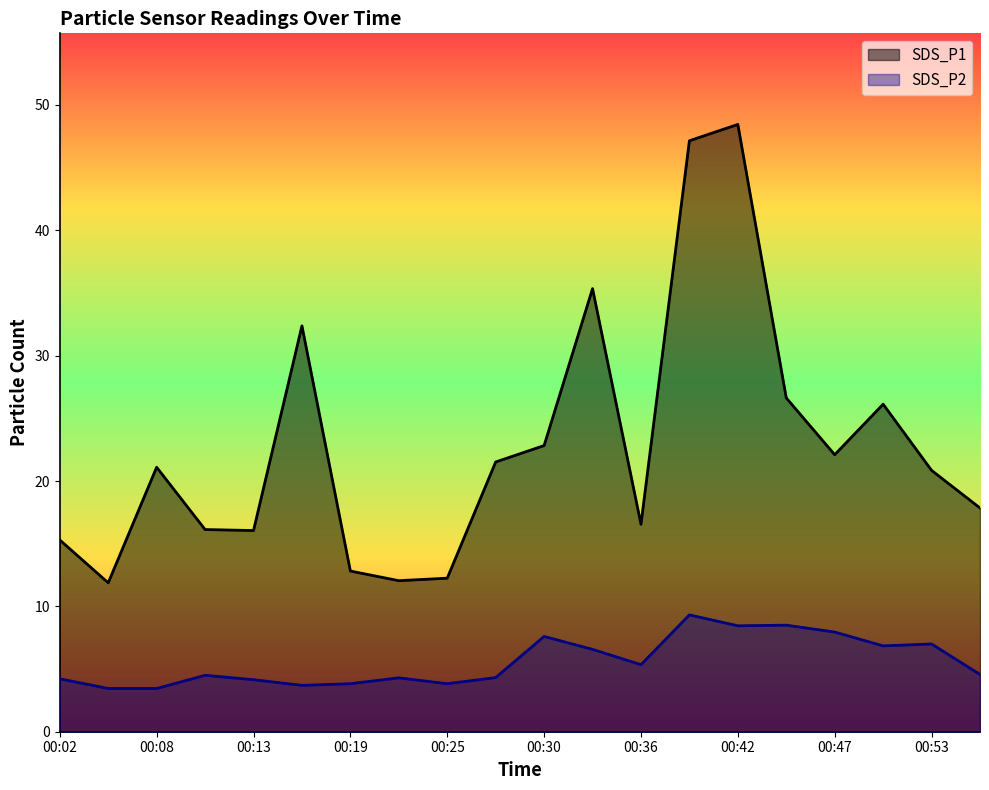

Rank the categories by SDS_P1 value from lowest to highest.

00:05, 00:22, 00:25, 00:19, 00:02, 00:13, 00:10, 00:36, 00:56, 00:53, 00:08, 00:27, 00:47, 00:30, 00:50, 00:44, 00:16, 00:33, 00:39, 00:42